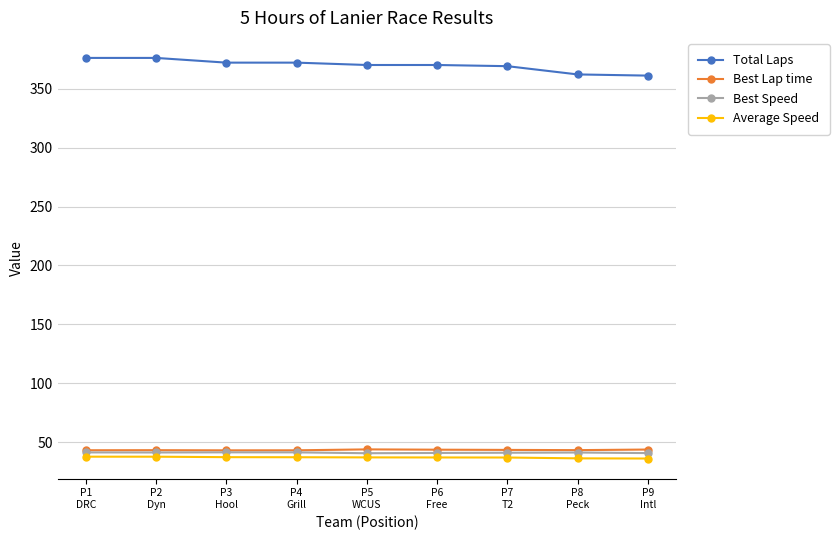

What is the spread (max minus min) of values at P6
Free?

332.8